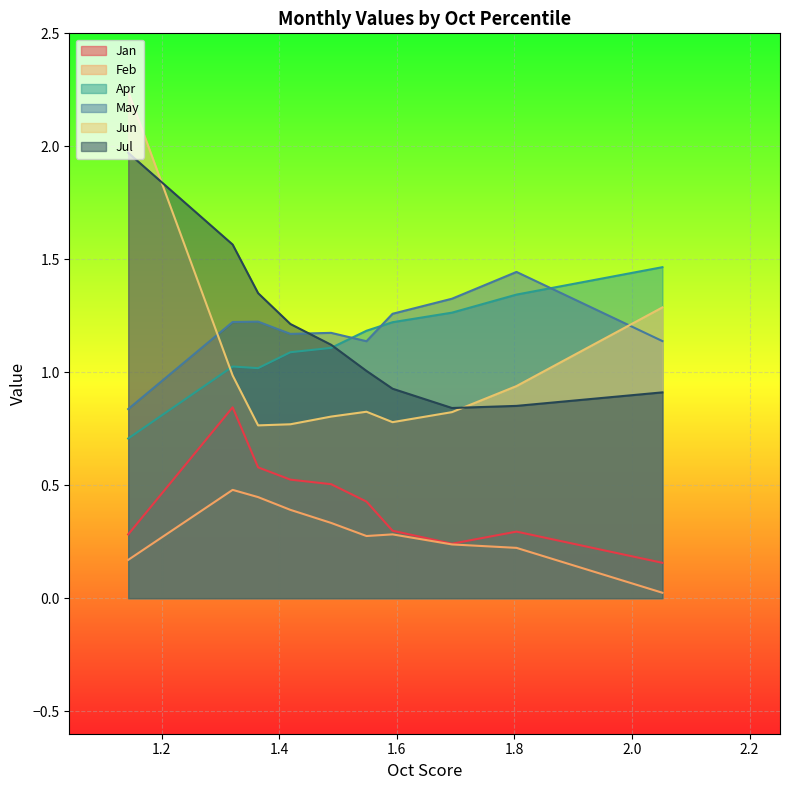

Between pct65 and pct05, which is larger?

pct65